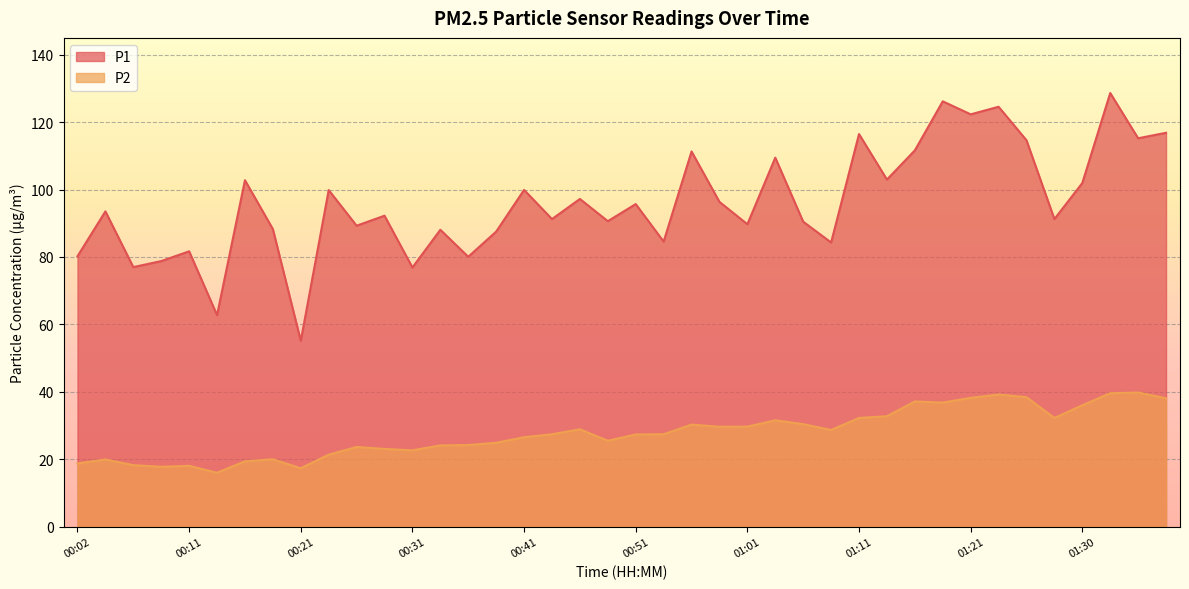

Reading left to right, extract all data points from this chart.

P1: 80.2	93.5	77.0	78.8	81.7	62.8	102.8	88.3	55.1	99.8	89.3	92.2	76.9	88.1	80.1	87.5	99.9	91.2	97.2	90.6	95.7	84.6	111.3	96.3	89.7	109.5	90.5	84.3	116.5	103.0	111.6	126.2	122.3	124.6	114.6	91.2	102.0	128.7	115.2	116.8
P2: 18.7	19.9	18.2	17.8	18.1	16.0	19.4	20.0	17.3	21.4	23.6	23.1	22.6	24.1	24.2	24.9	26.5	27.4	28.9	25.5	27.4	27.4	30.3	29.6	29.7	31.6	30.4	28.7	32.2	32.8	37.1	36.8	38.2	39.2	38.4	32.2	36.0	39.6	39.8	38.1